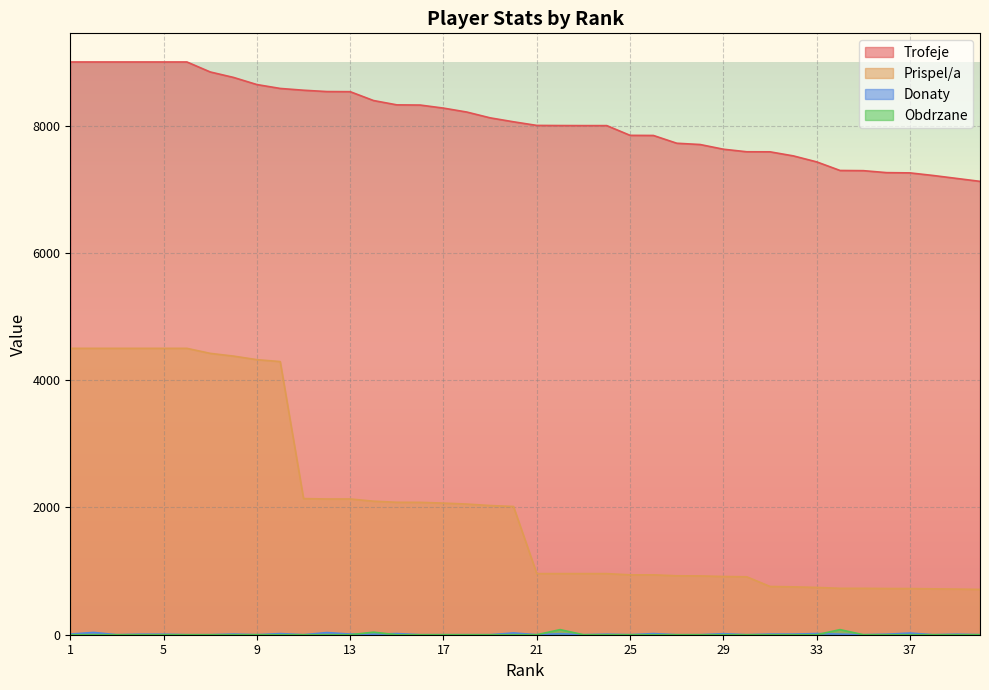

Which series has the largest range (max minus min)?

Prispel/a